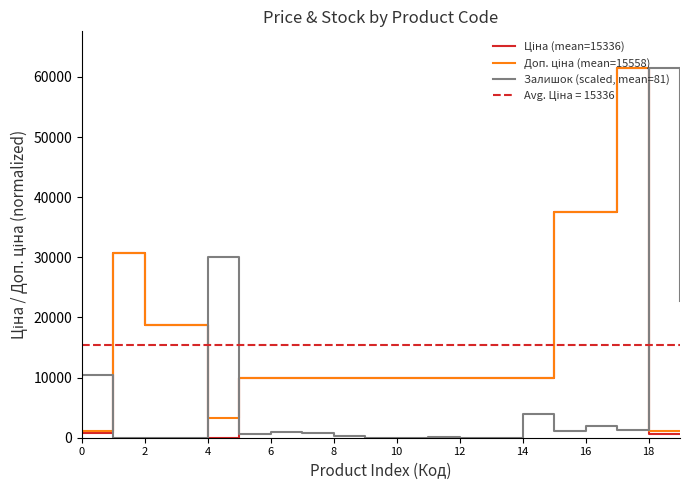

At 2, list the series in order from largest to smallest.

Ціна (mean=15336), Доп. ціна (mean=15558), Залишок (scaled, mean=81)